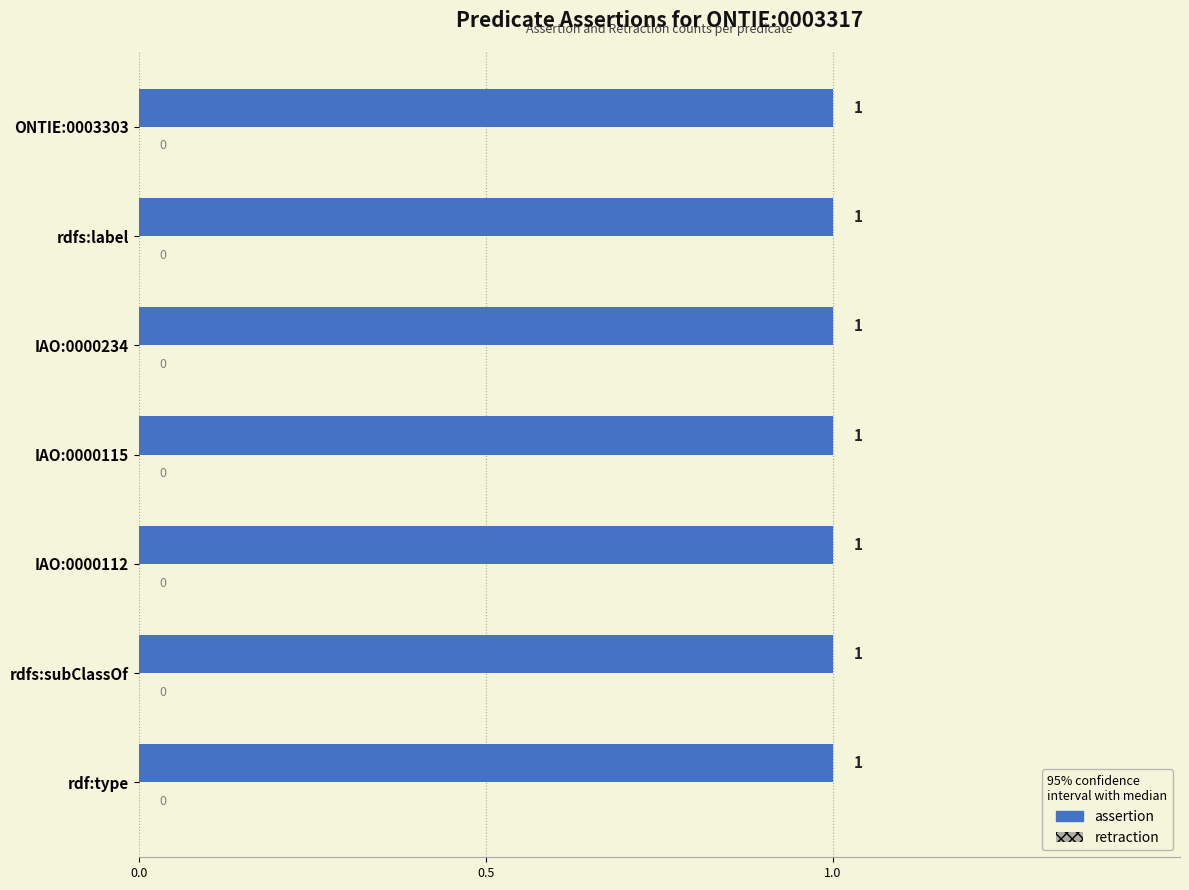

Rank the series by their maximum value, from highest to lowest.

assertion, retraction